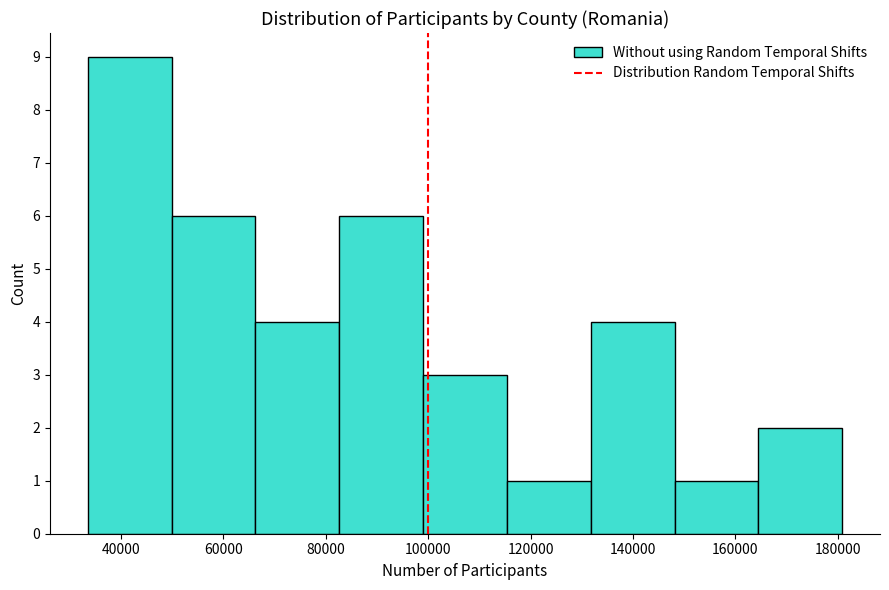

Which range on the x-axis has the tallest bar?

34000 to 50000